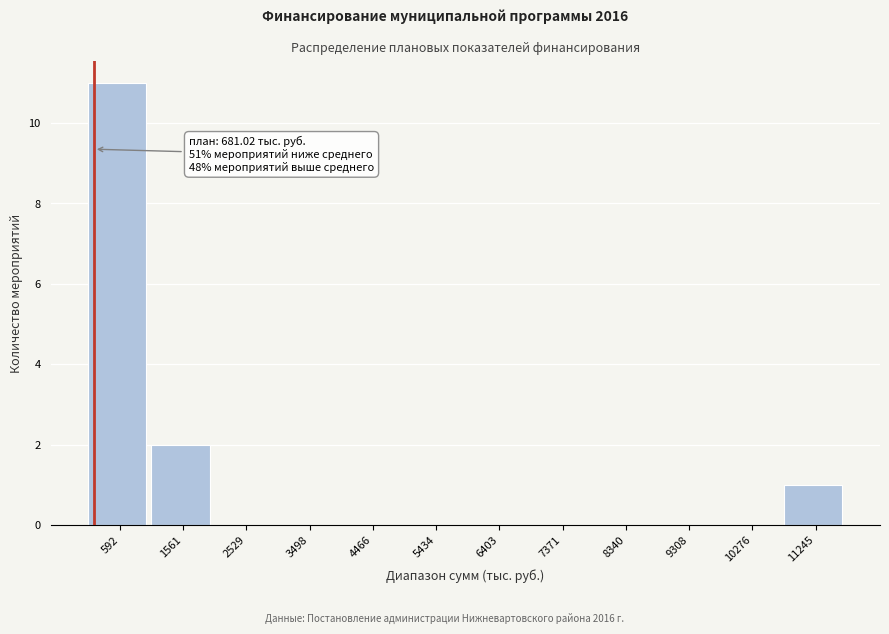

Where is the data nearest to the value 5?

1561